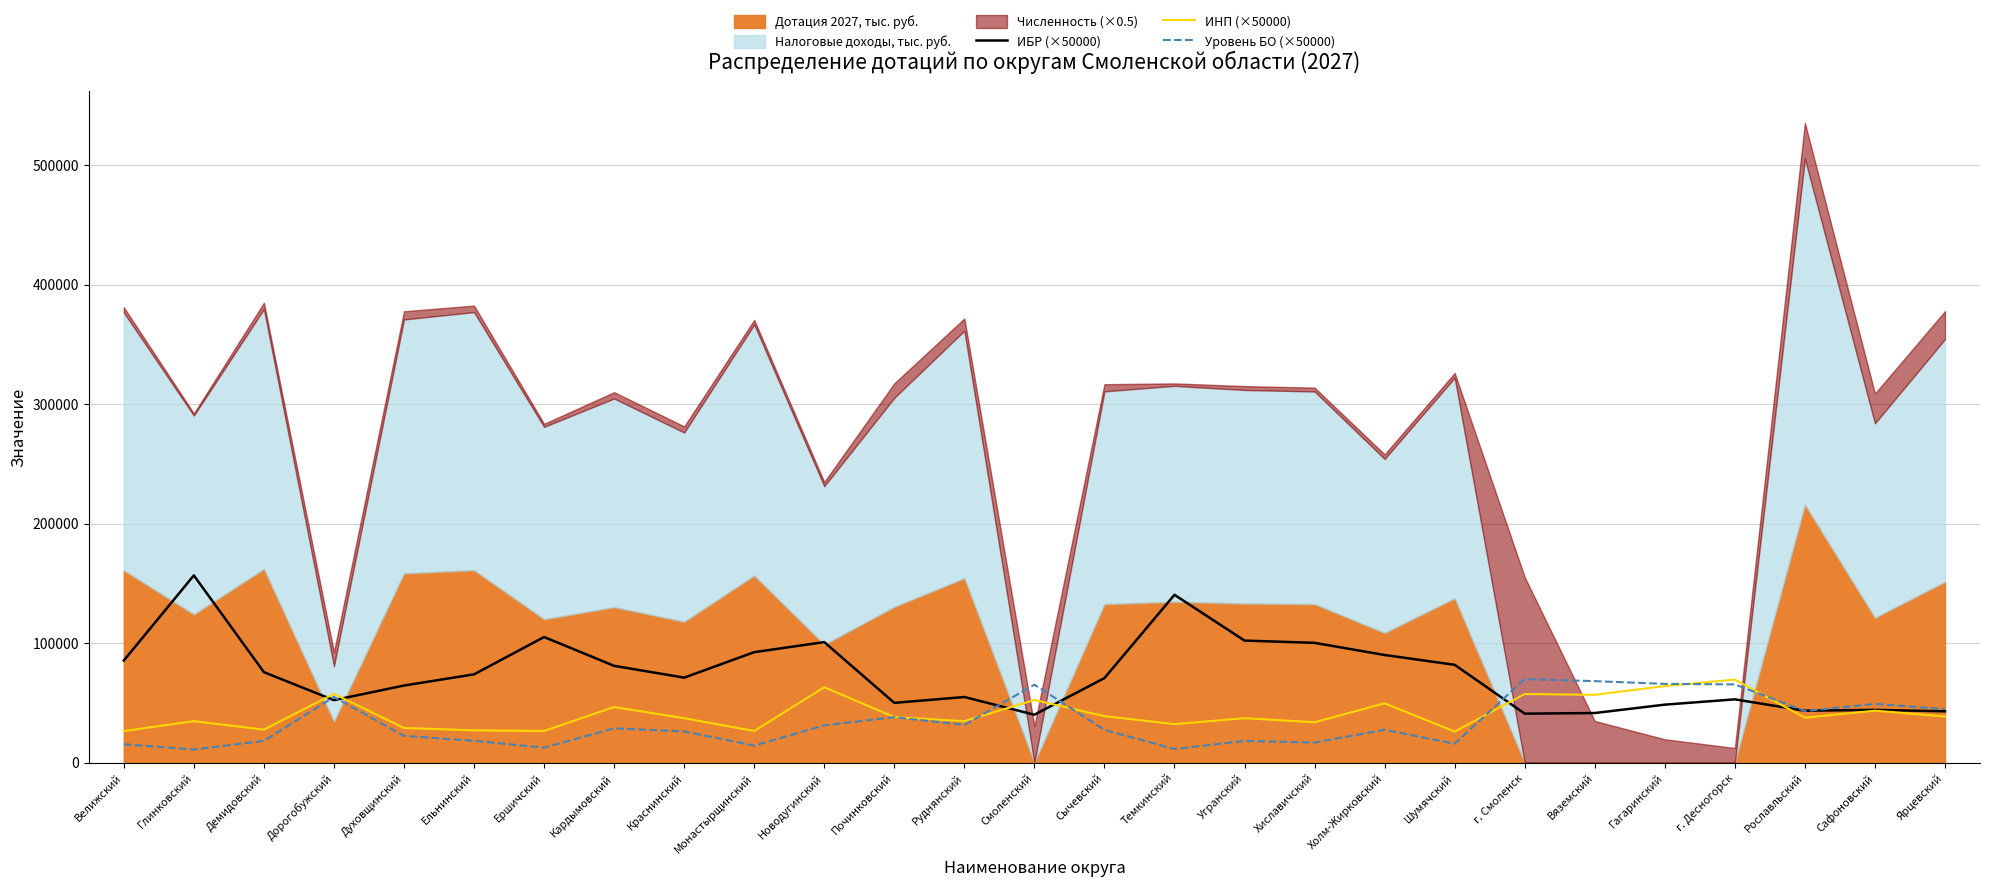

True or false: ИБР (×50000) and Уровень БО (×50000) intersect in this chart.

True